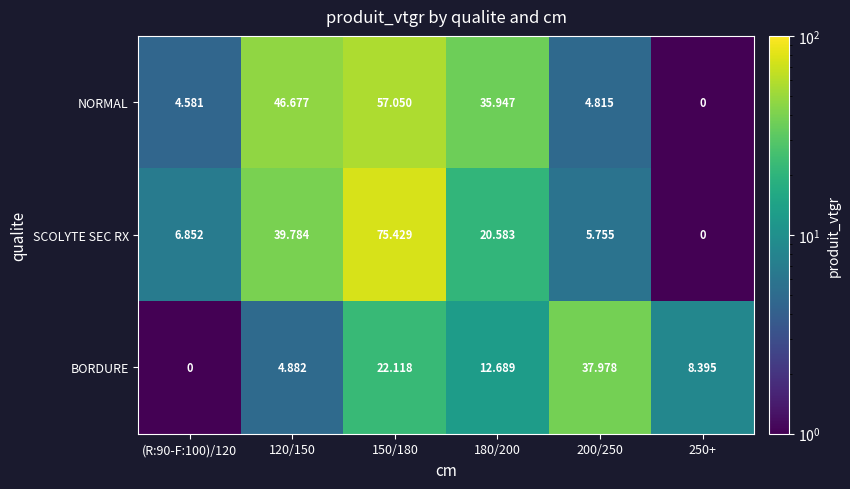

Which series has the largest total across all categories?

NORMAL